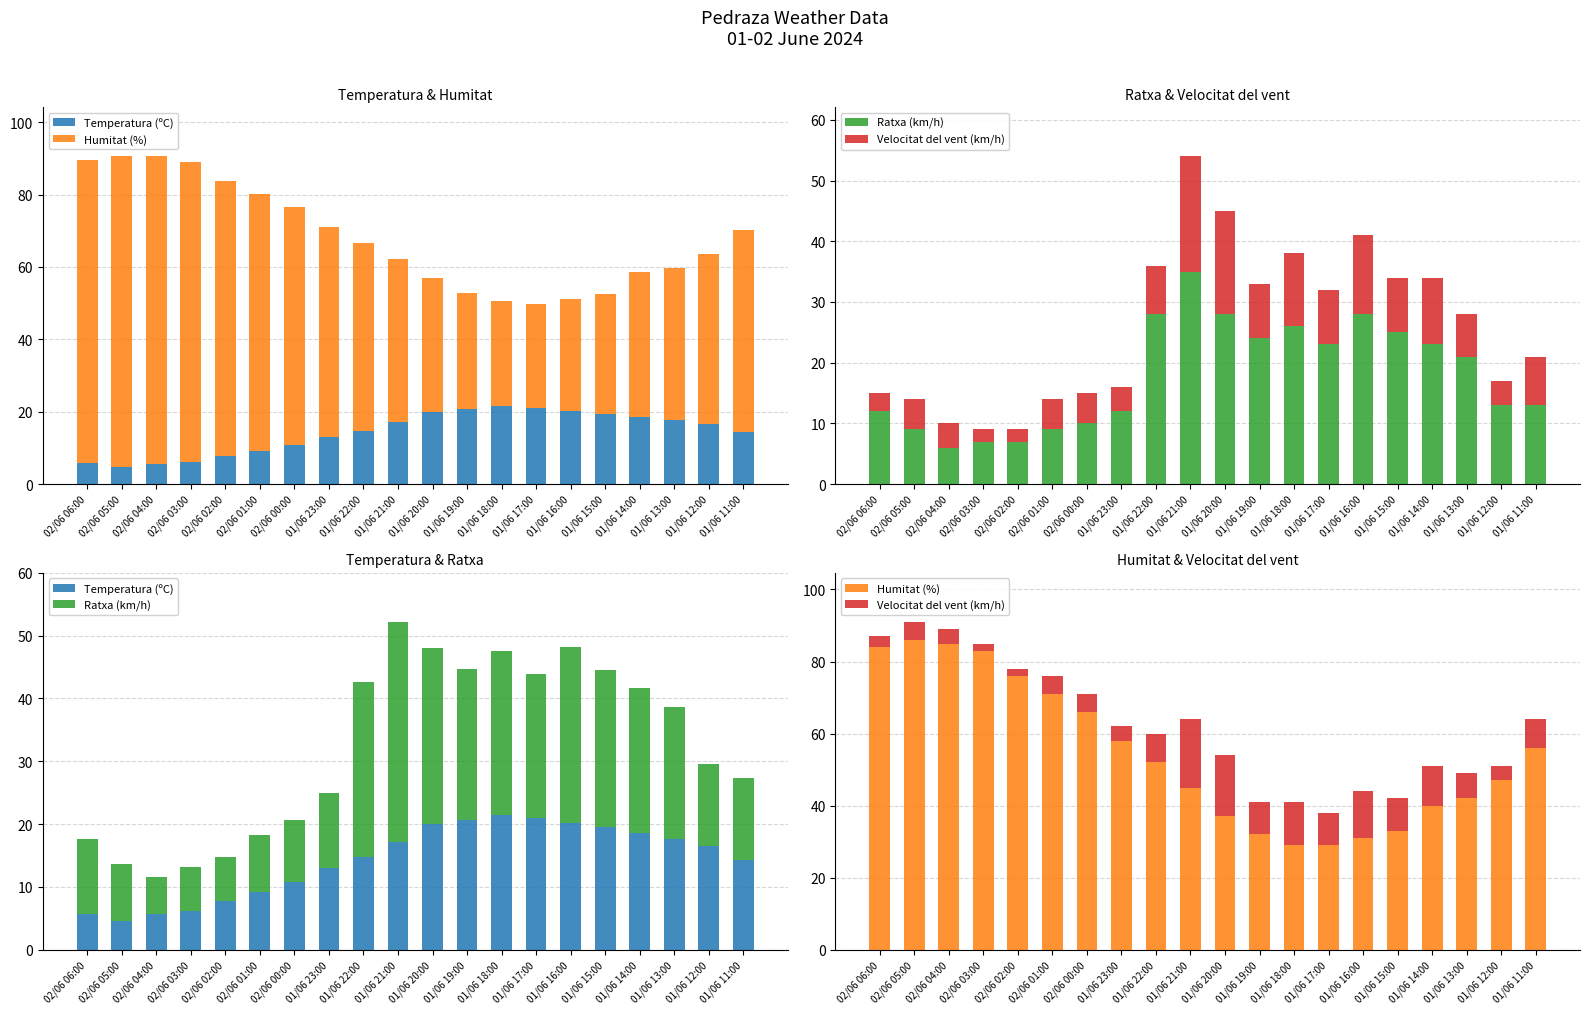

What is the value of the Ratxa (km/h) bar at the 13th from the left?

26.0